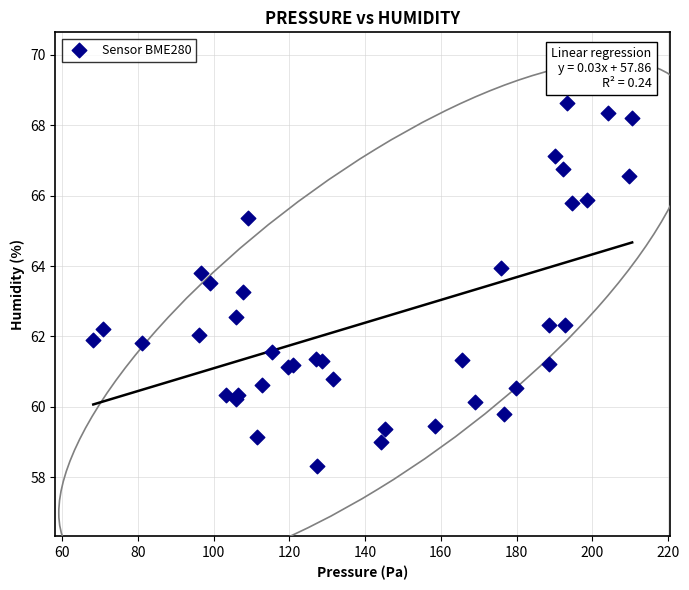

What Y value in the scatter plot is closest to 63?

63.3